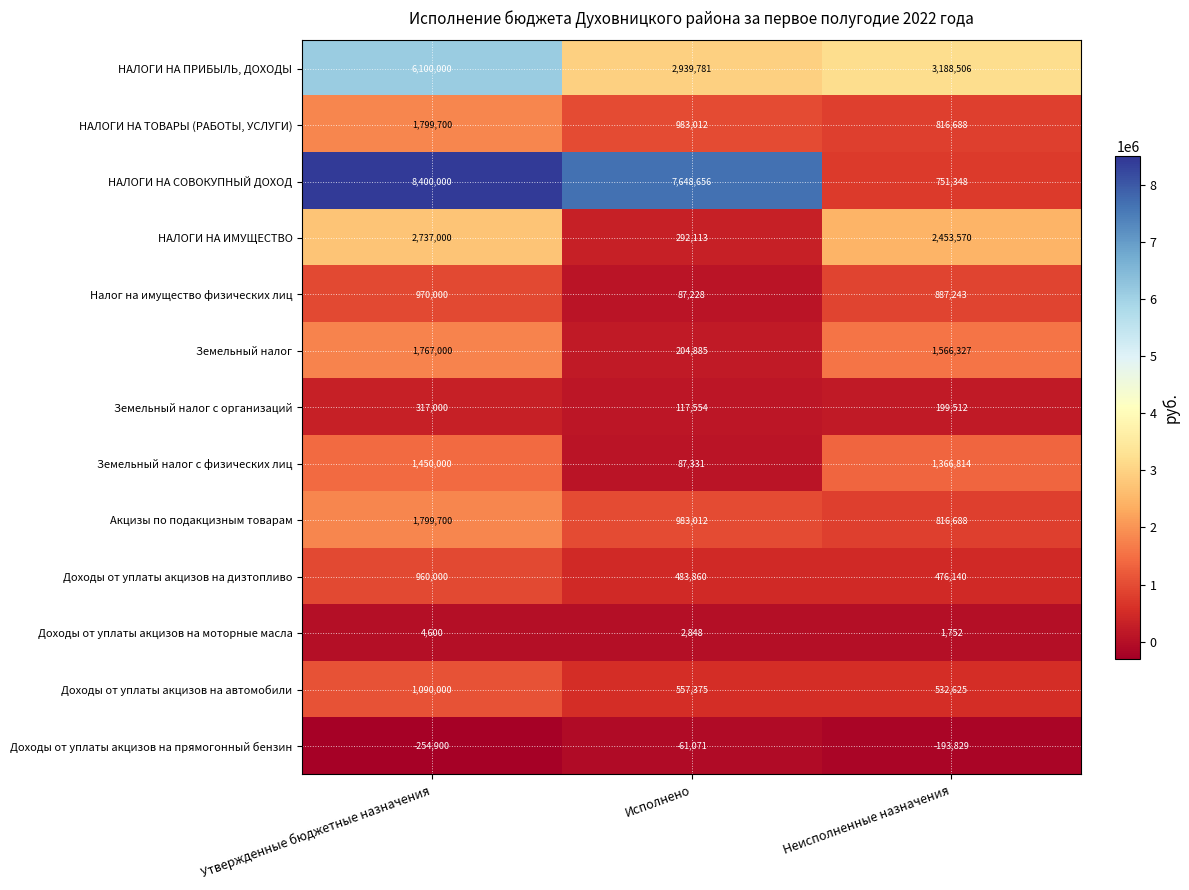

Rank the categories by Доходы от уплаты акцизов на автомобили value from highest to lowest.

Утвержденные бюджетные назначения, Исполнено, Неисполненные назначения